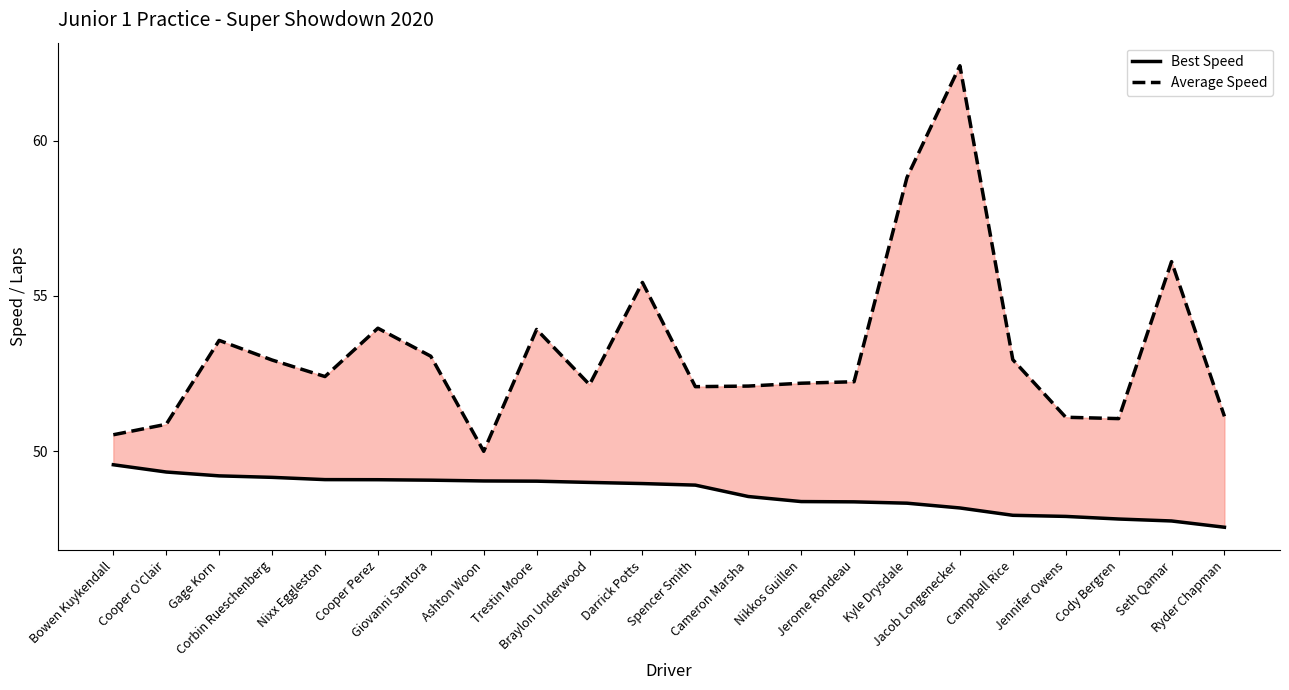

What is the sum of the Best Speed values at Jacob Longenecker and Nixx Eggleston?

97.2